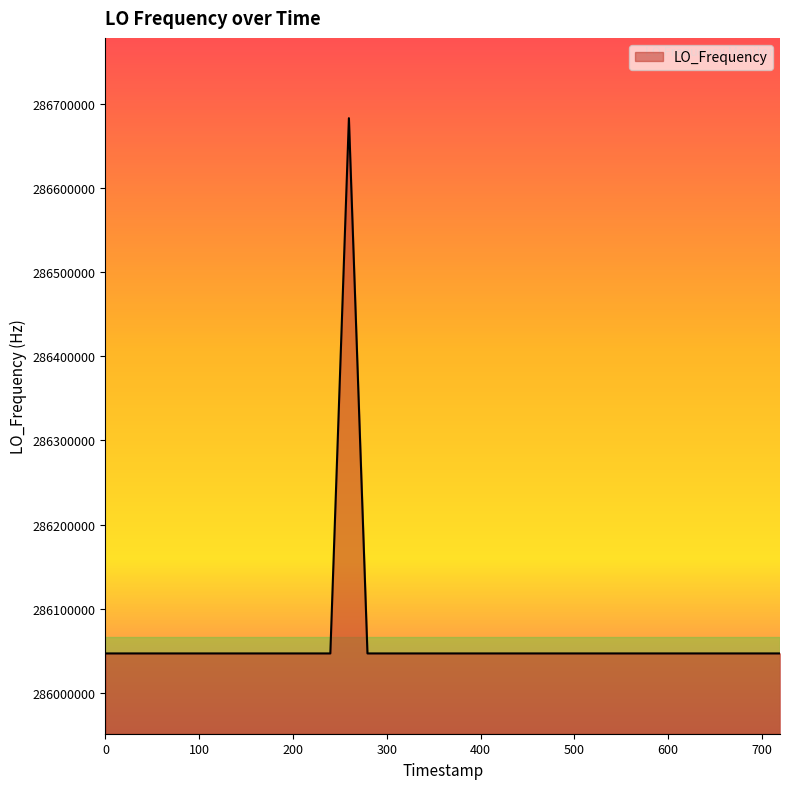

How many lines are shown in the chart?

1